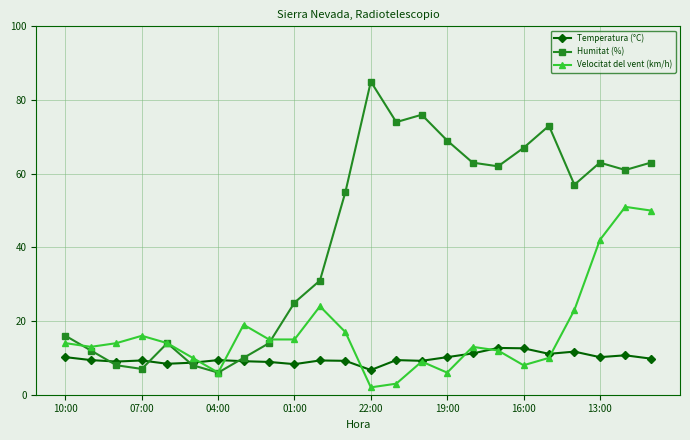

Does the chart display data point markers on the line(s)?

Yes